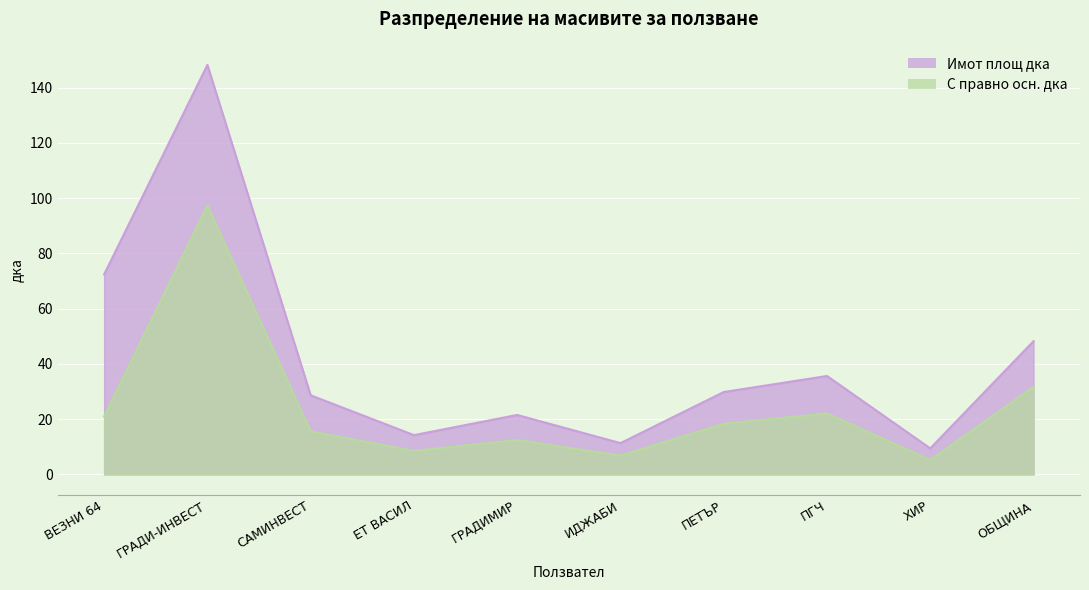

How many distinct data groups are displayed?

2